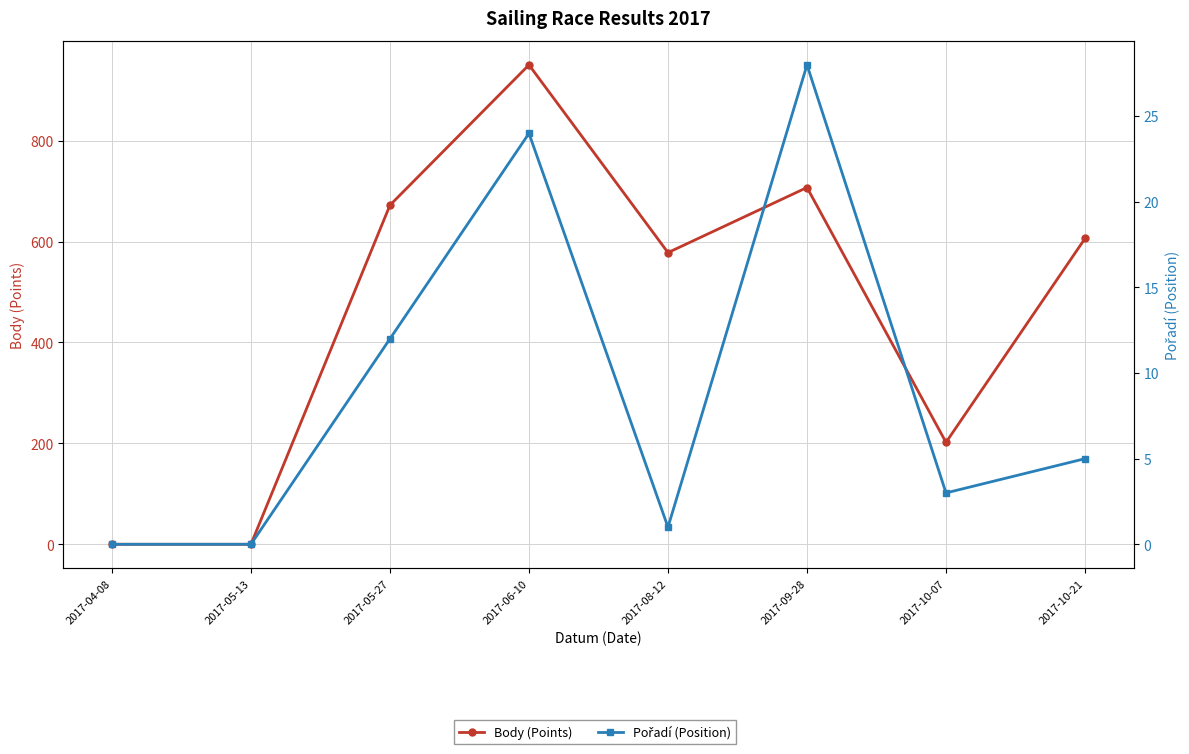

List the labels in order of Pořadí (Position) value, smallest first.

2017-04-08, 2017-05-13, 2017-08-12, 2017-10-07, 2017-10-21, 2017-05-27, 2017-06-10, 2017-09-28